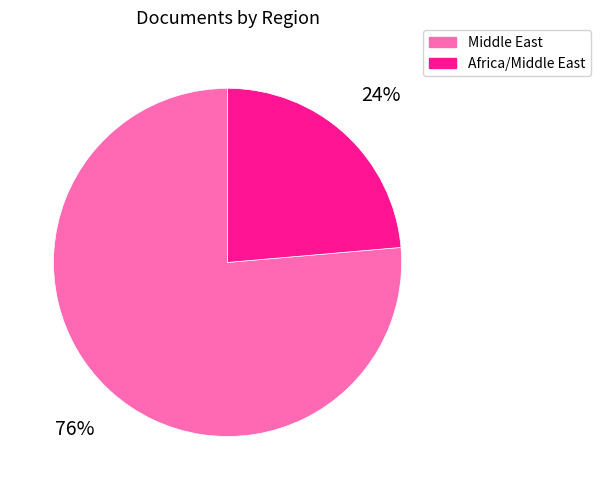

How many slices are in this pie chart?

2